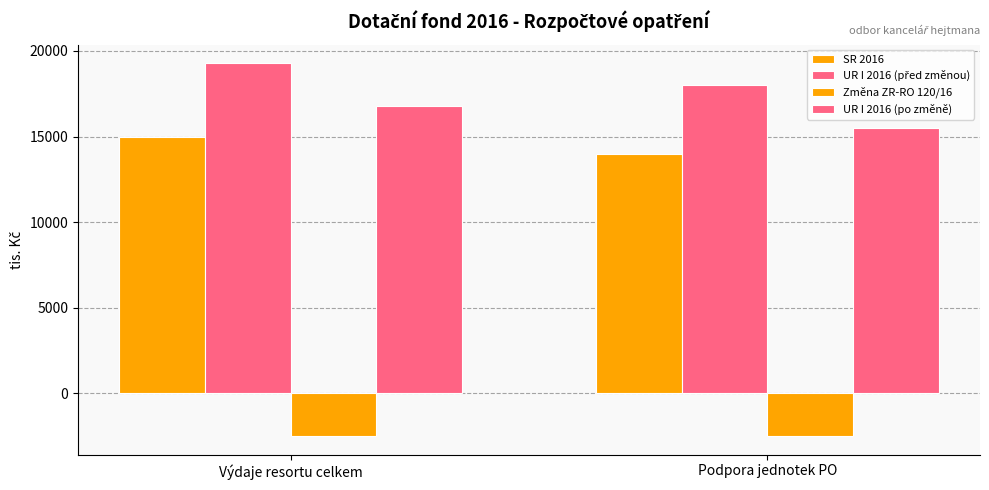

How many series are shown in this chart?

4